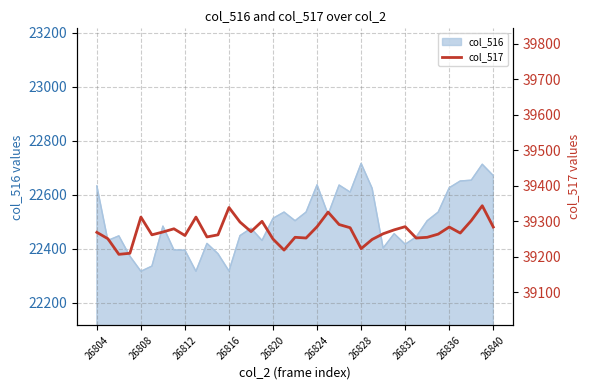

What is the greatest value displayed?

39344